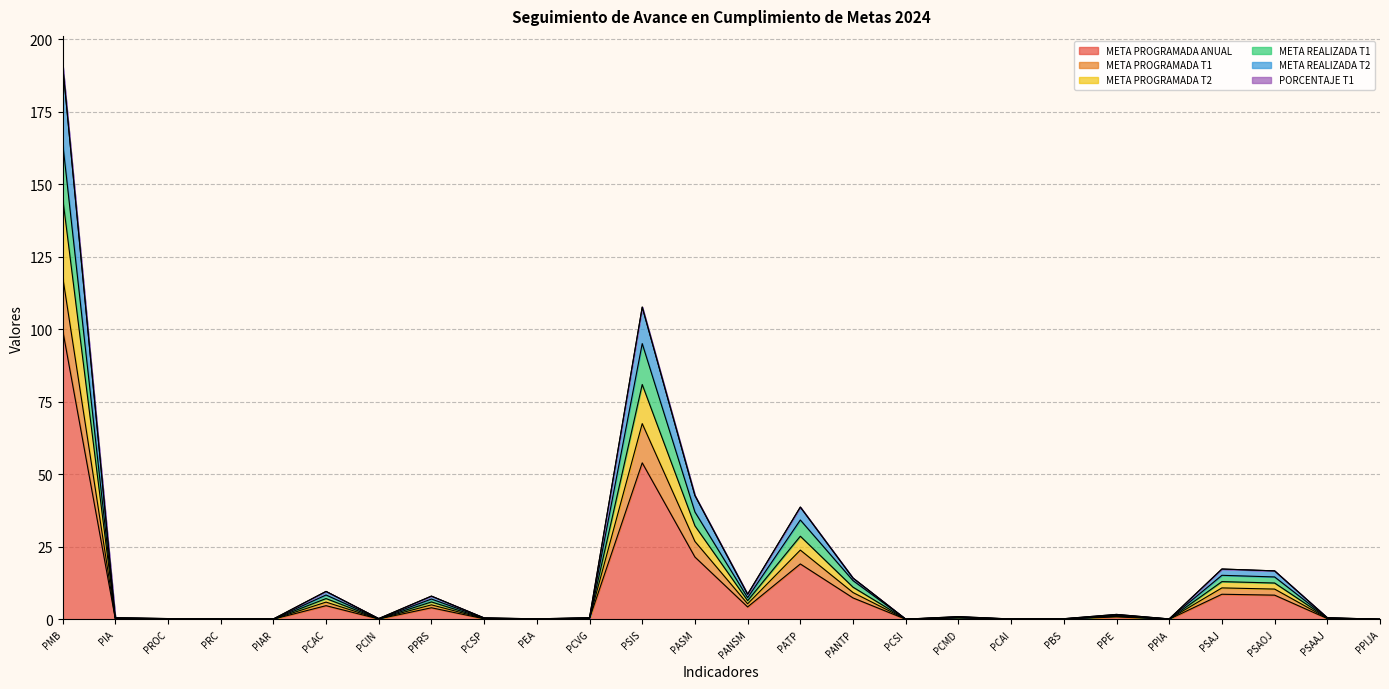

What is the value of the META REALIZADA T2 point at the 18th from the left?

1.0